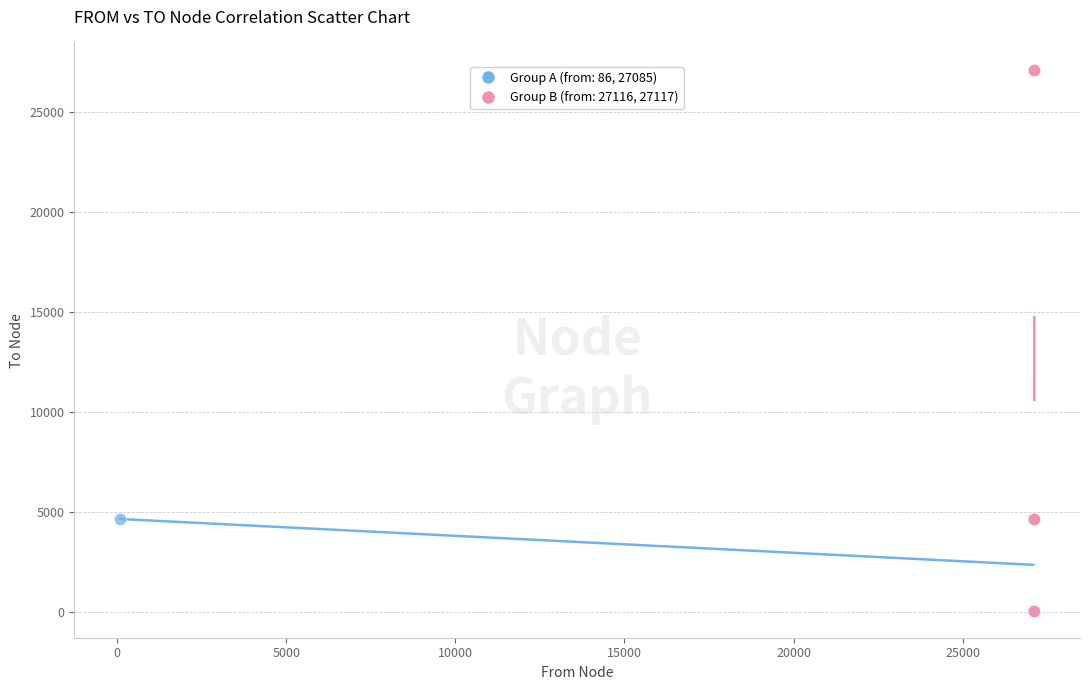

Which series has the widest spread of Y values?

Group B (from: 27116, 27117)